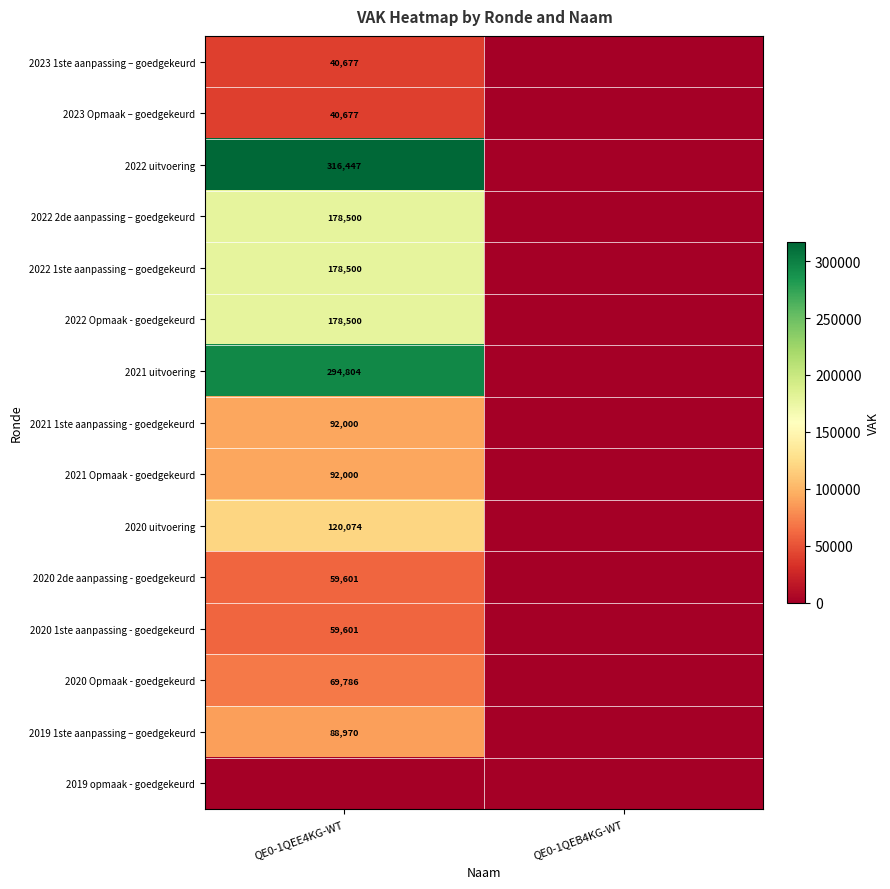

The value of 2023 Opmaak – goedgekeurd at QE0-1QEE4KG-WT is 40677. True or false?

True